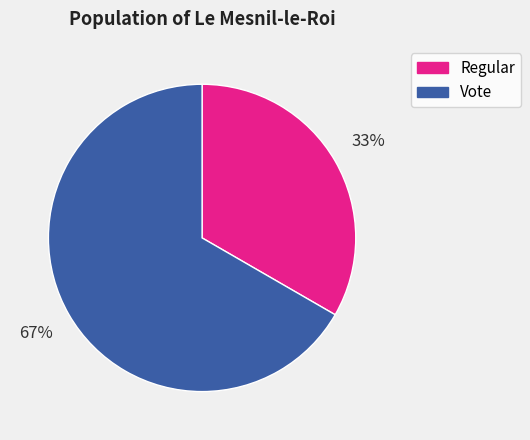

Which slice is the smallest?

Regular